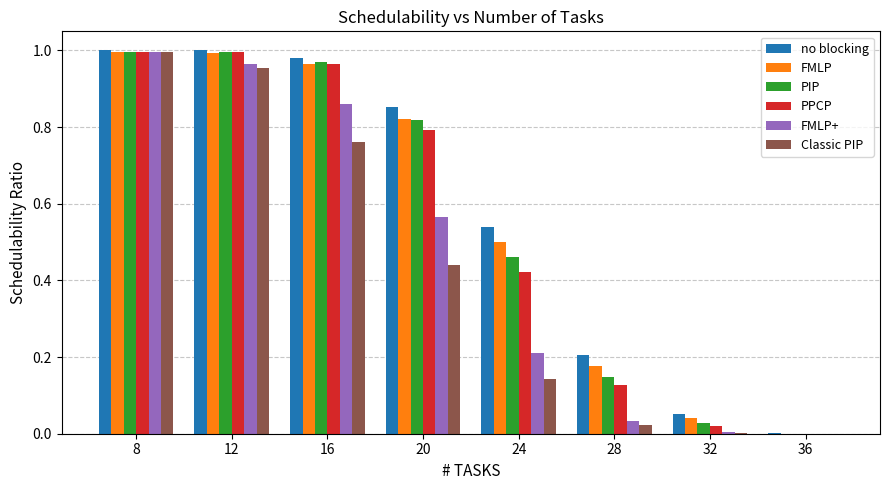

Between 12 and 16, which series saw the biggest shift?

Classic PIP